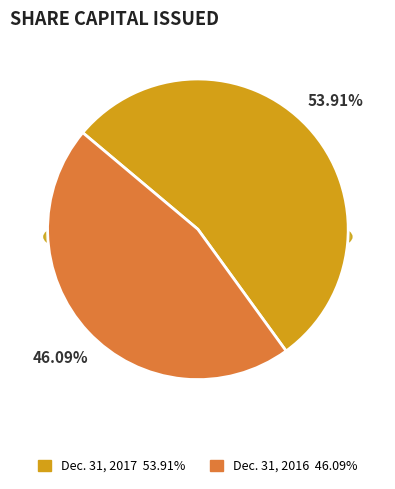

To the nearest percent, what is the difference between the Dec. 31, 2016 and Dec. 31, 2017 slice percentages?

8%